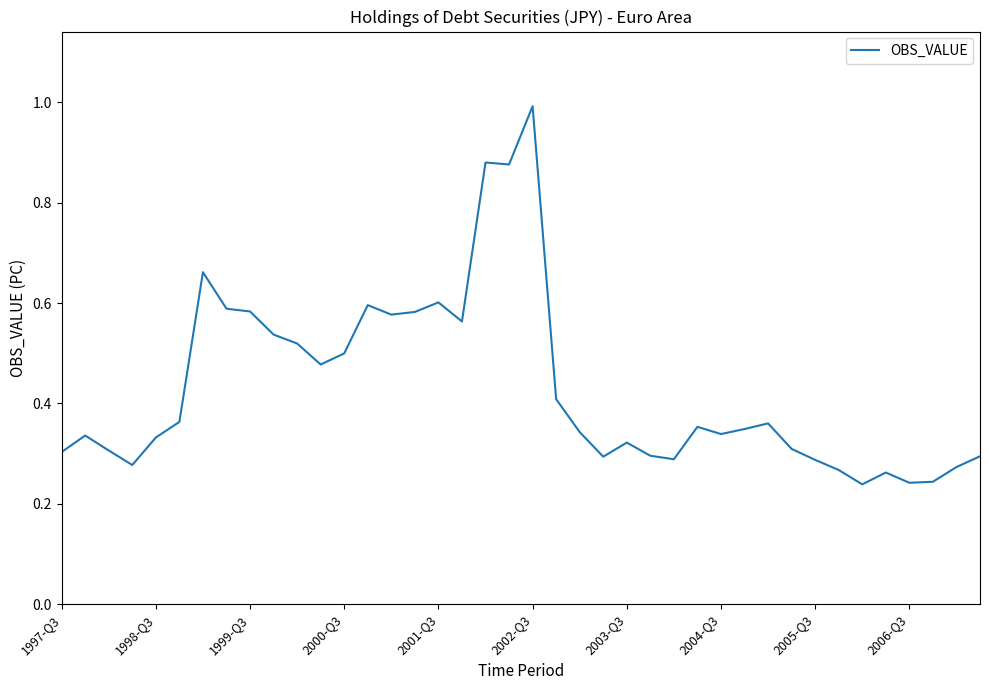

What is the greatest value displayed?

1.0